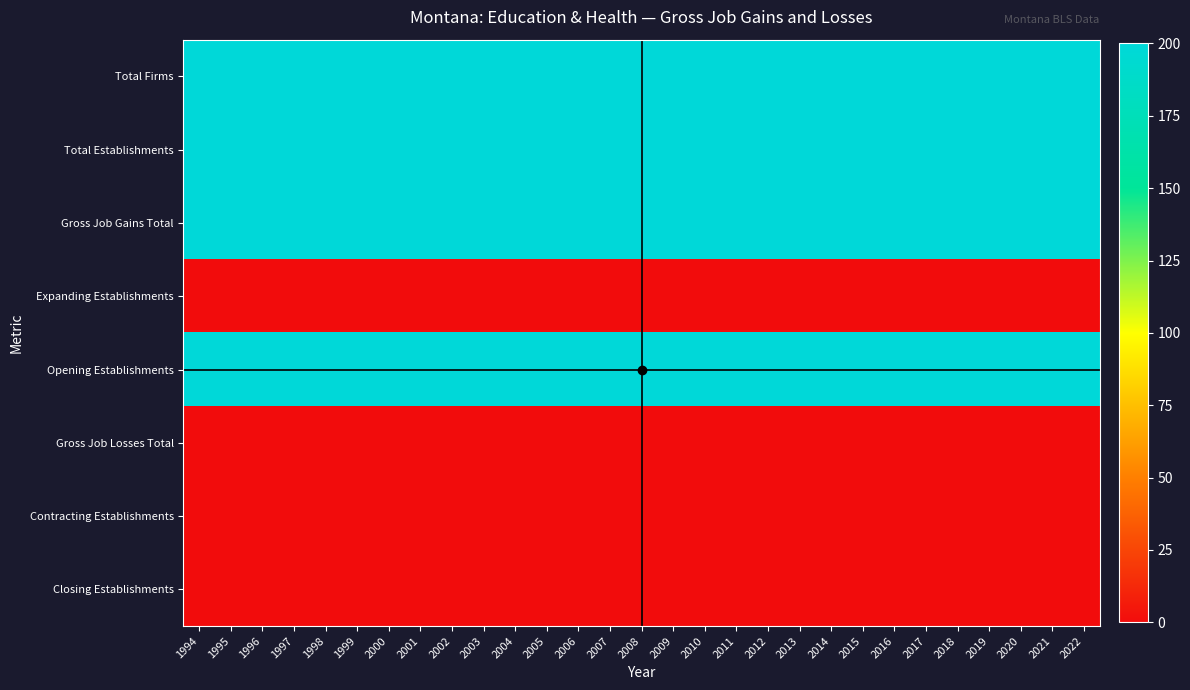

Reading left to right, list all the values displayed in this chart.

Total Firms: 1994=200	1995=200	1996=200	1997=200	1998=200	1999=200	2000=200	2001=200	2002=200	2003=200	2004=200	2005=200	2006=200	2007=200	2008=200	2009=200	2010=200	2011=200	2012=200	2013=200	2014=200	2015=200	2016=200	2017=200	2018=200	2019=200	2020=200	2021=200	2022=200
Total Establishments: 1994=200	1995=200	1996=200	1997=200	1998=200	1999=200	2000=200	2001=200	2002=200	2003=200	2004=200	2005=200	2006=200	2007=200	2008=200	2009=200	2010=200	2011=200	2012=200	2013=200	2014=200	2015=200	2016=200	2017=200	2018=200	2019=200	2020=200	2021=200	2022=200
Gross Job Gains Total: 1994=200	1995=200	1996=200	1997=200	1998=200	1999=200	2000=200	2001=200	2002=200	2003=200	2004=200	2005=200	2006=200	2007=200	2008=200	2009=200	2010=200	2011=200	2012=200	2013=200	2014=200	2015=200	2016=200	2017=200	2018=200	2019=200	2020=200	2021=200	2022=200
Expanding Establishments: 1994=0	1995=0	1996=0	1997=0	1998=0	1999=0	2000=0	2001=0	2002=0	2003=0	2004=0	2005=0	2006=0	2007=0	2008=0	2009=0	2010=0	2011=0	2012=0	2013=0	2014=0	2015=0	2016=0	2017=0	2018=0	2019=0	2020=0	2021=0	2022=0
Opening Establishments: 1994=200	1995=200	1996=200	1997=200	1998=200	1999=200	2000=200	2001=200	2002=200	2003=200	2004=200	2005=200	2006=200	2007=200	2008=200	2009=200	2010=200	2011=200	2012=200	2013=200	2014=200	2015=200	2016=200	2017=200	2018=200	2019=200	2020=200	2021=200	2022=200
Gross Job Losses Total: 1994=0	1995=0	1996=0	1997=0	1998=0	1999=0	2000=0	2001=0	2002=0	2003=0	2004=0	2005=0	2006=0	2007=0	2008=0	2009=0	2010=0	2011=0	2012=0	2013=0	2014=0	2015=0	2016=0	2017=0	2018=0	2019=0	2020=0	2021=0	2022=0
Contracting Establishments: 1994=0	1995=0	1996=0	1997=0	1998=0	1999=0	2000=0	2001=0	2002=0	2003=0	2004=0	2005=0	2006=0	2007=0	2008=0	2009=0	2010=0	2011=0	2012=0	2013=0	2014=0	2015=0	2016=0	2017=0	2018=0	2019=0	2020=0	2021=0	2022=0
Closing Establishments: 1994=0	1995=0	1996=0	1997=0	1998=0	1999=0	2000=0	2001=0	2002=0	2003=0	2004=0	2005=0	2006=0	2007=0	2008=0	2009=0	2010=0	2011=0	2012=0	2013=0	2014=0	2015=0	2016=0	2017=0	2018=0	2019=0	2020=0	2021=0	2022=0